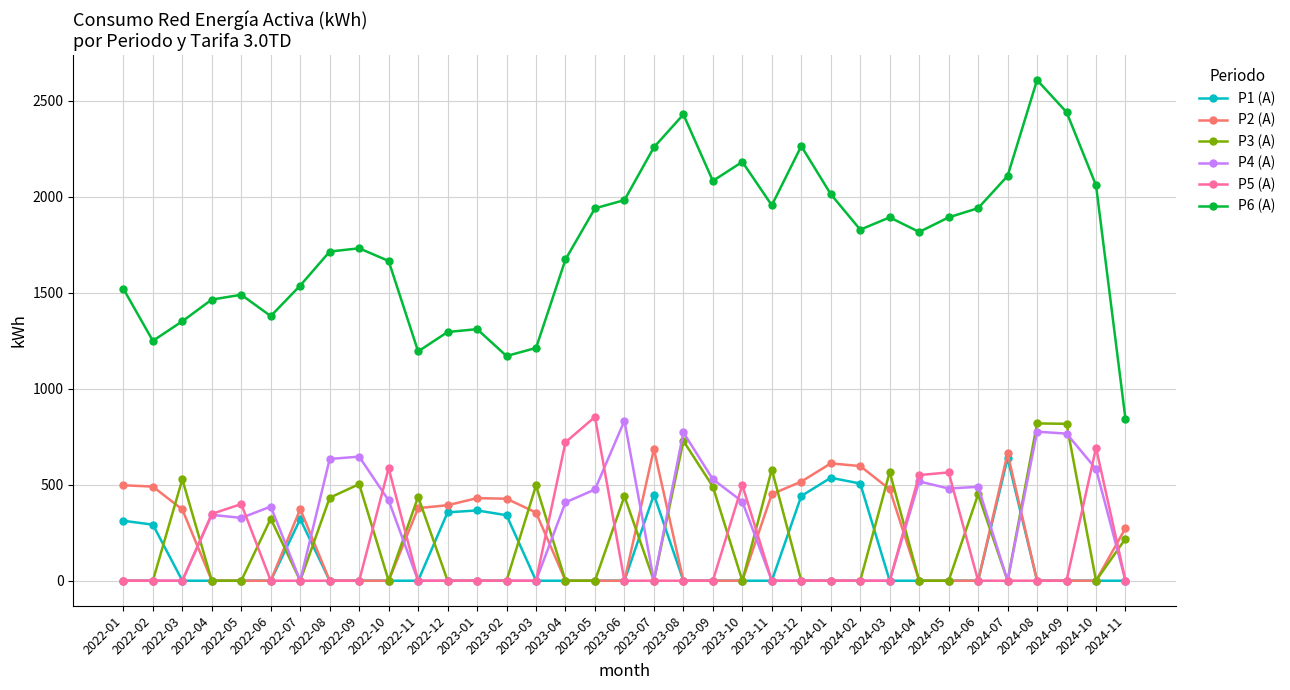

Is the value of P4 (A) at 2023-12 greater than the value of P6 (A) at 2023-01?

No